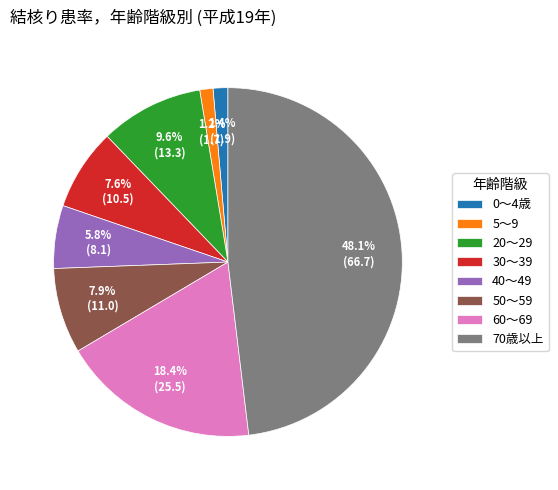

The 50～59 slice represents 8% of the pie. True or false?

True